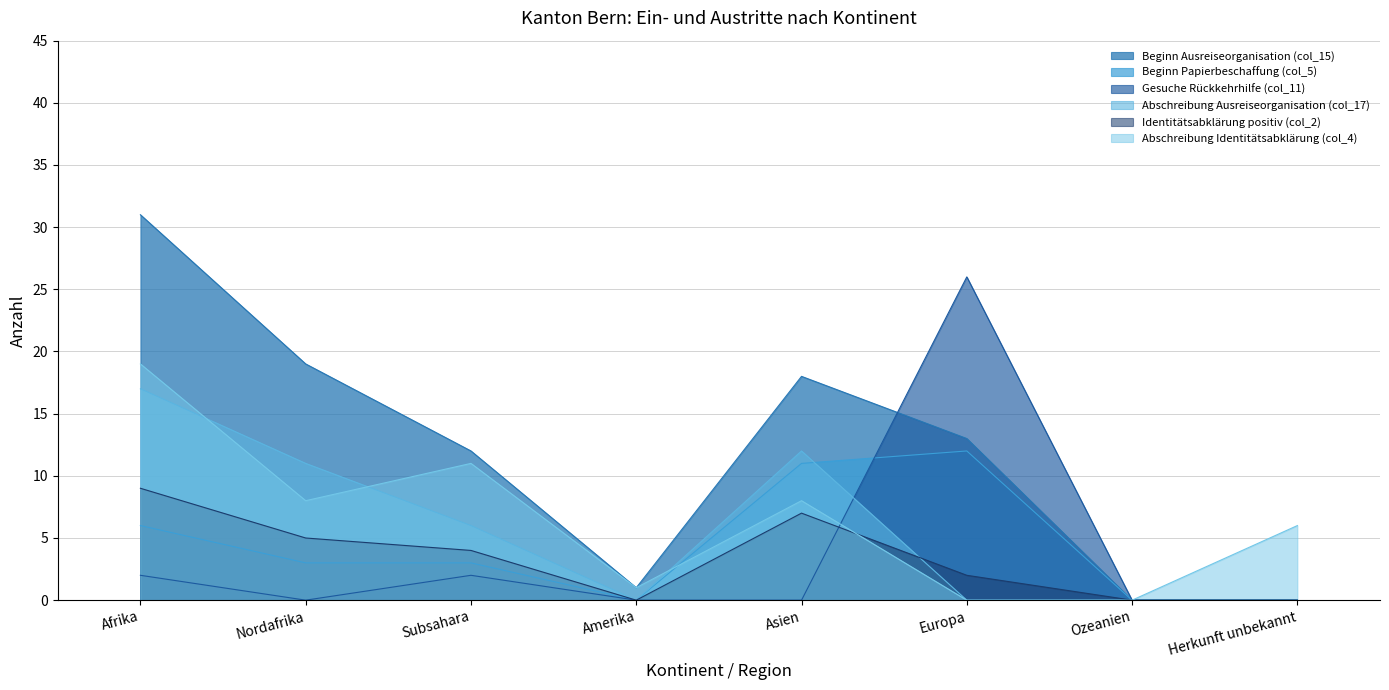

Is it true that Beginn Papierbeschaffung (col_5) equals 12 at Europa?

True